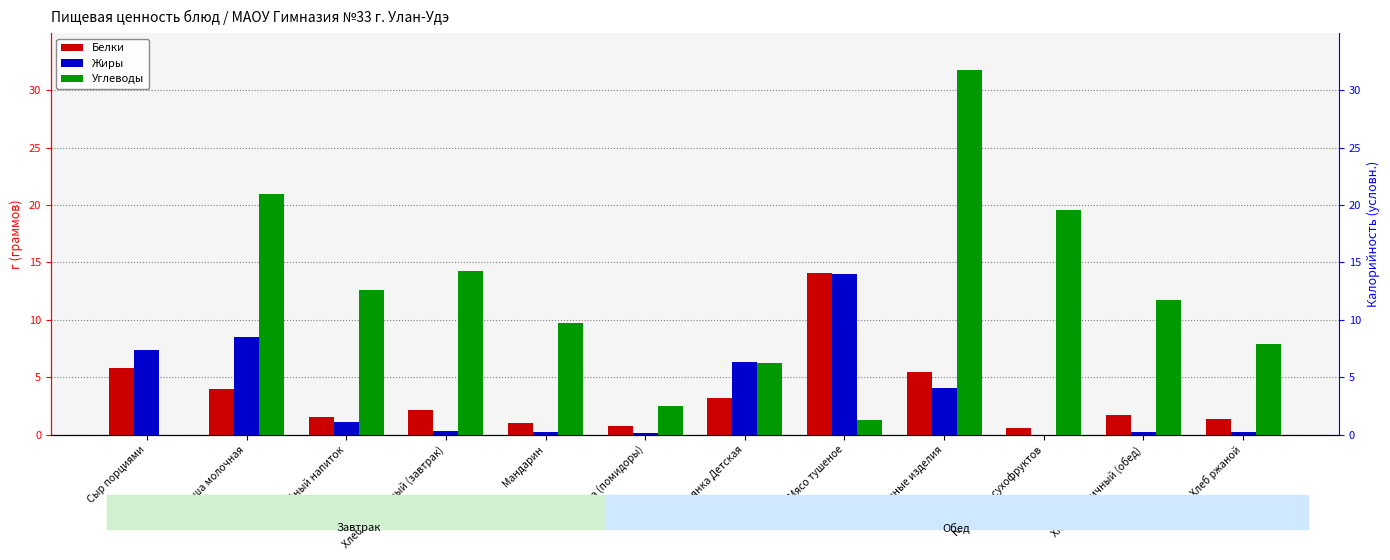

Rank the categories by Белки value from highest to lowest.

Мясо тушеное, Сыр порциями, Макаронные изделия, Каша молочная, Солянка Детская, Хлеб пшеничный (завтрак), Хлеб пшеничный (обед), Кофейный напиток, Хлеб ржаной, Мандарин, Закуска (помидоры), Компот из сухофруктов